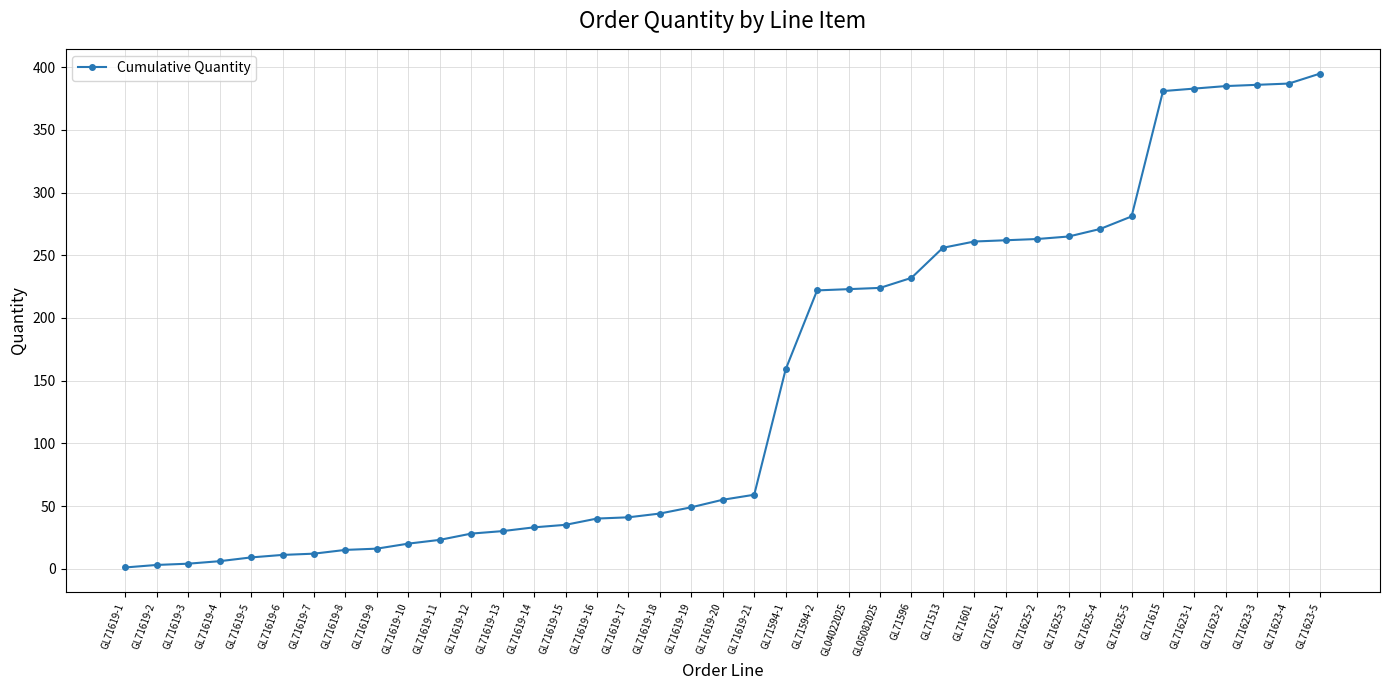

What is the ratio of the value at GL71619-10 to the value at GL71619-17?

0.5